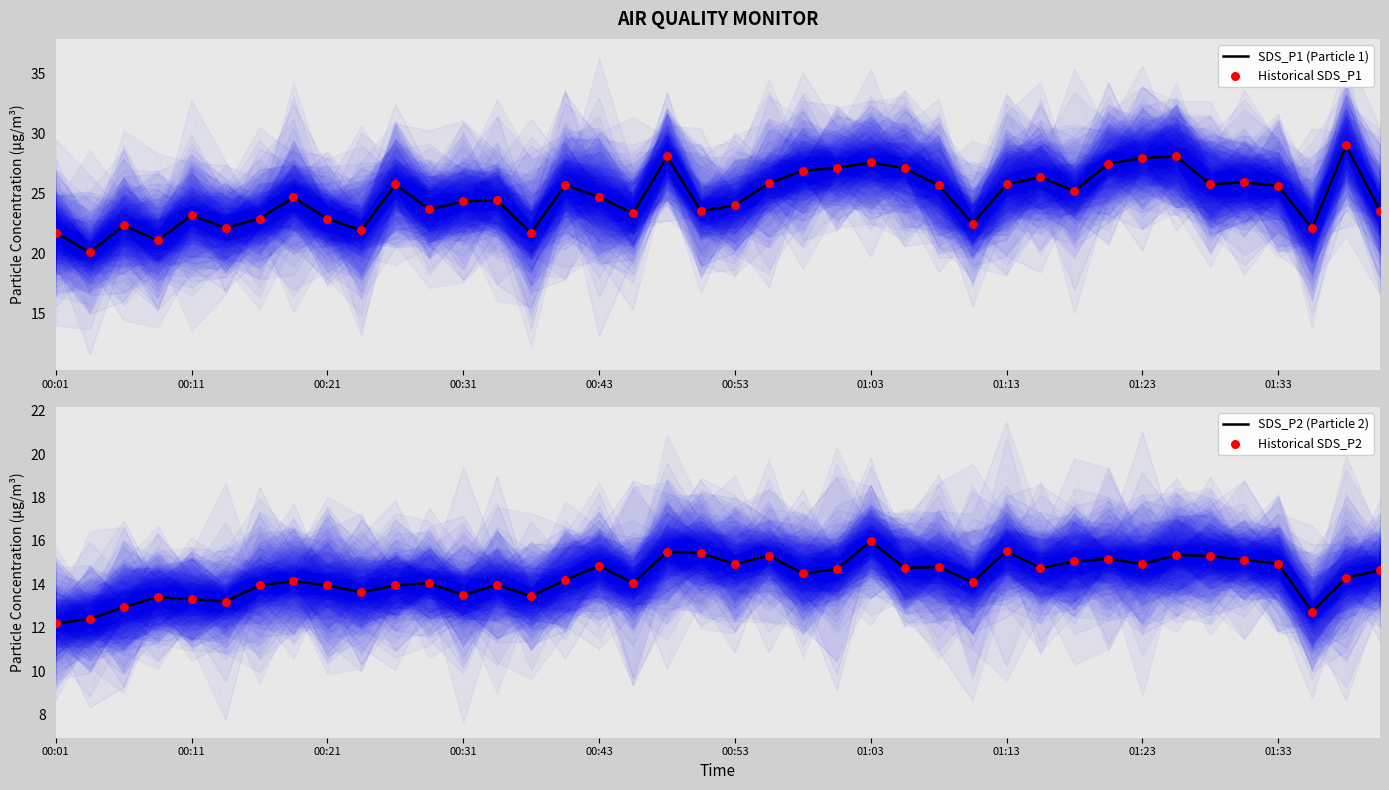

Which series contains the lowest Y value?

SDS_P2 (Particle 2)